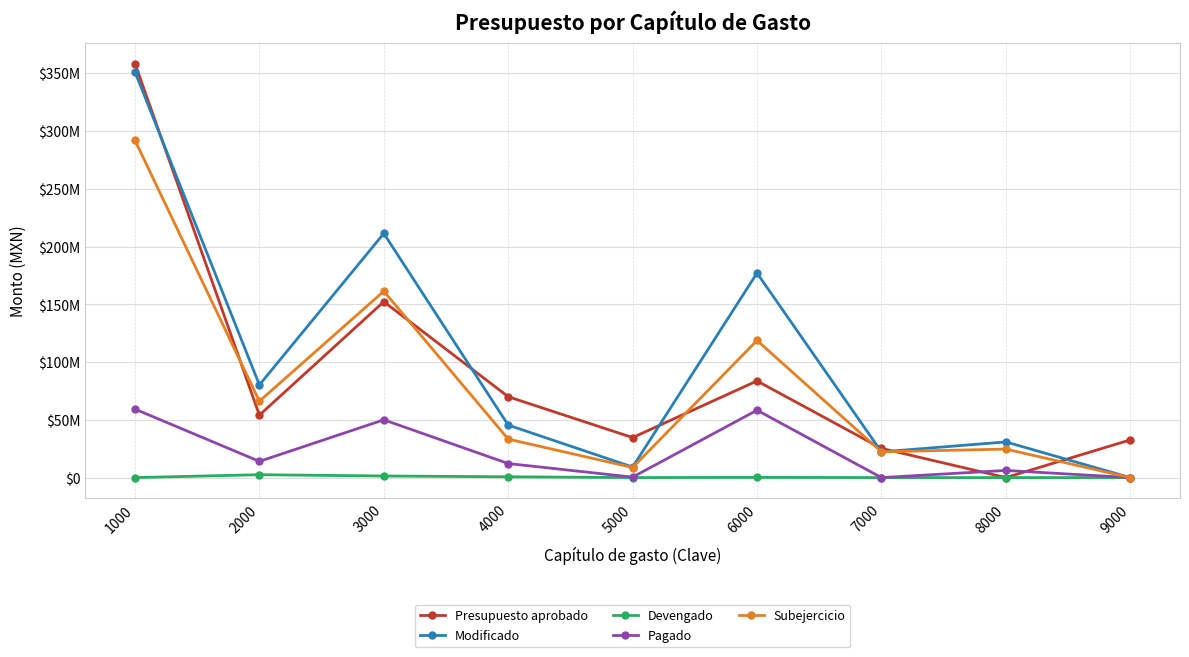

What are all the series names shown in the legend?

Presupuesto aprobado, Modificado, Devengado, Pagado, Subejercicio